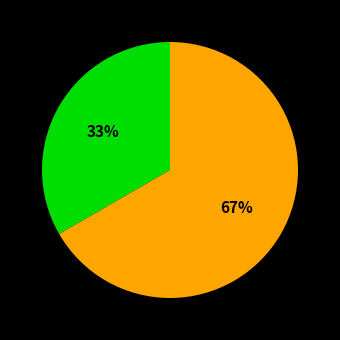

Does any single category account for the majority?

Yes